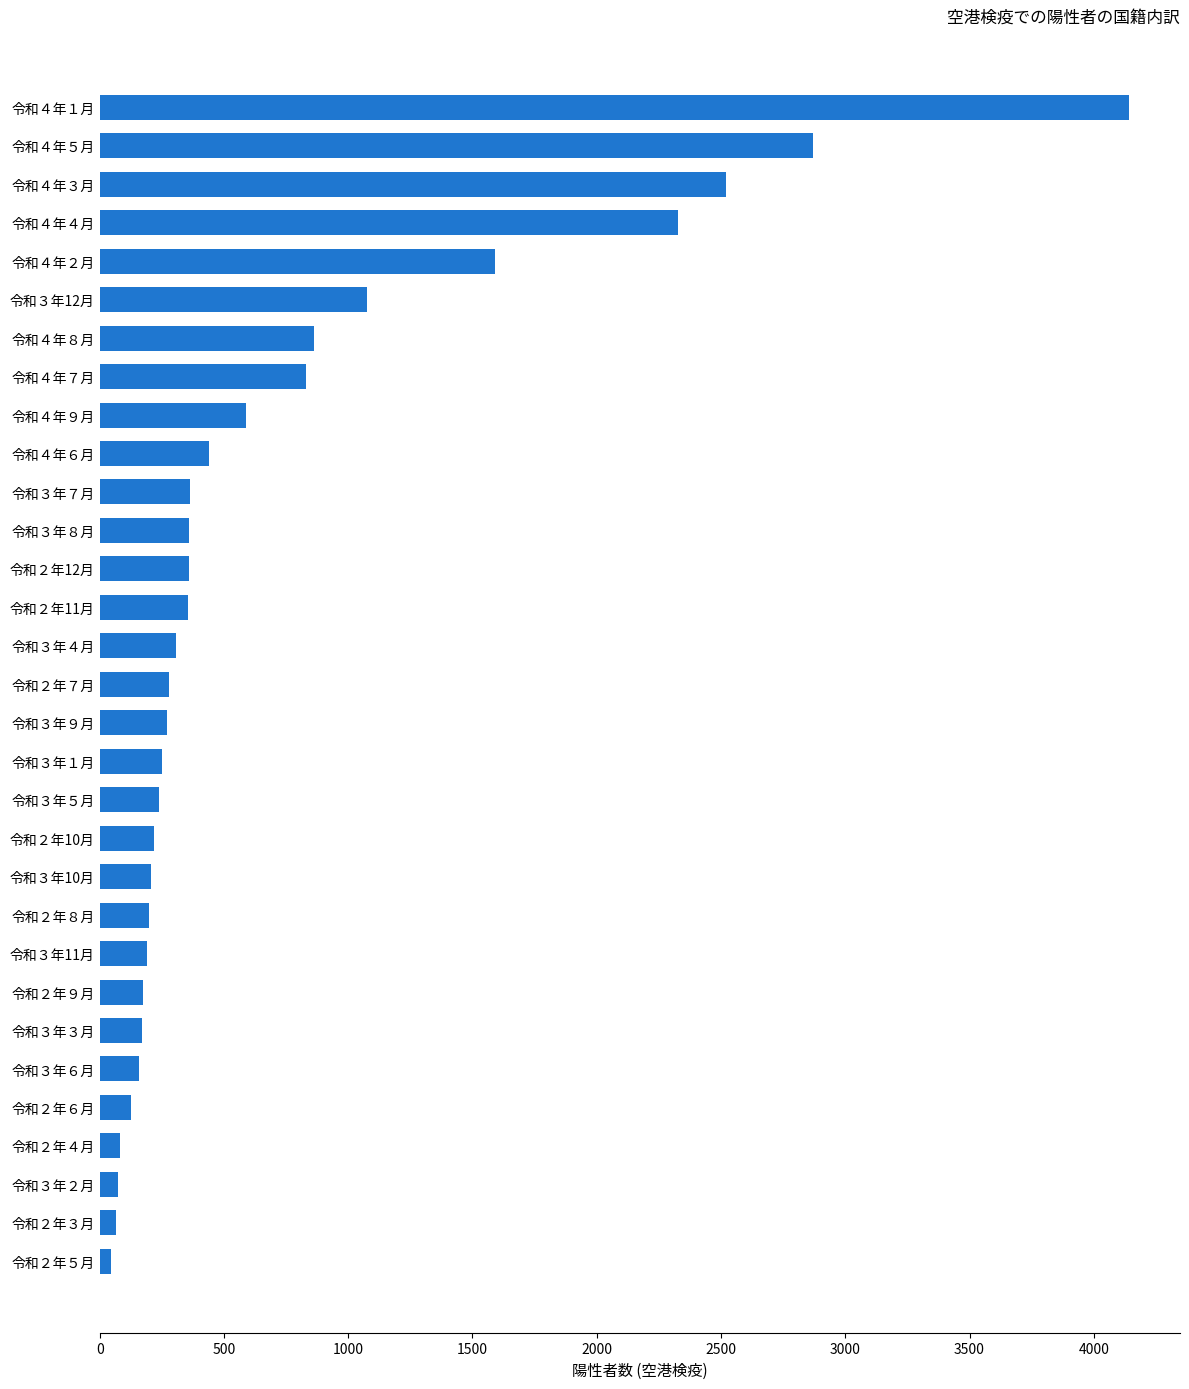

Is it true that the value at 令和３年４月 is 307?

True